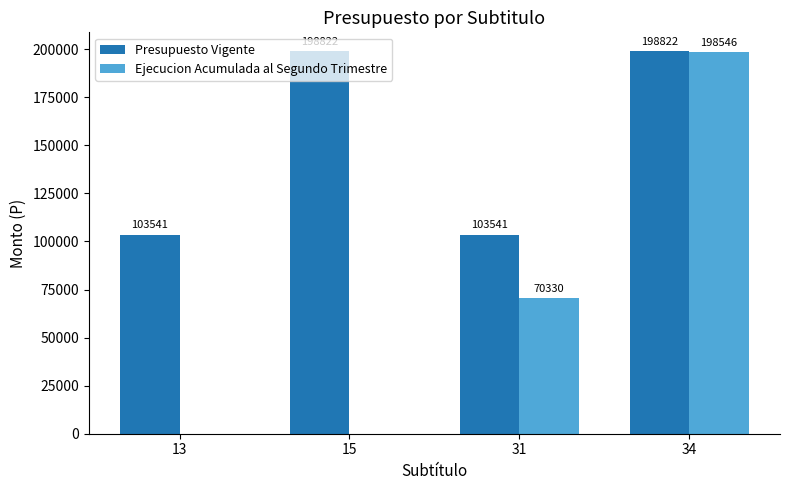

What is the approximate value of Presupuesto Vigente at 15, to the nearest 10?

198820